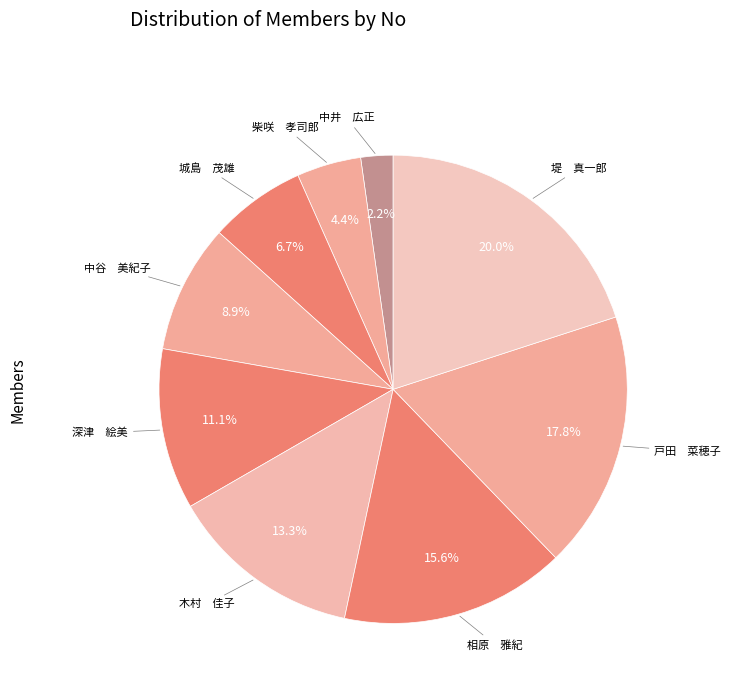

How many slices are in this pie chart?

9